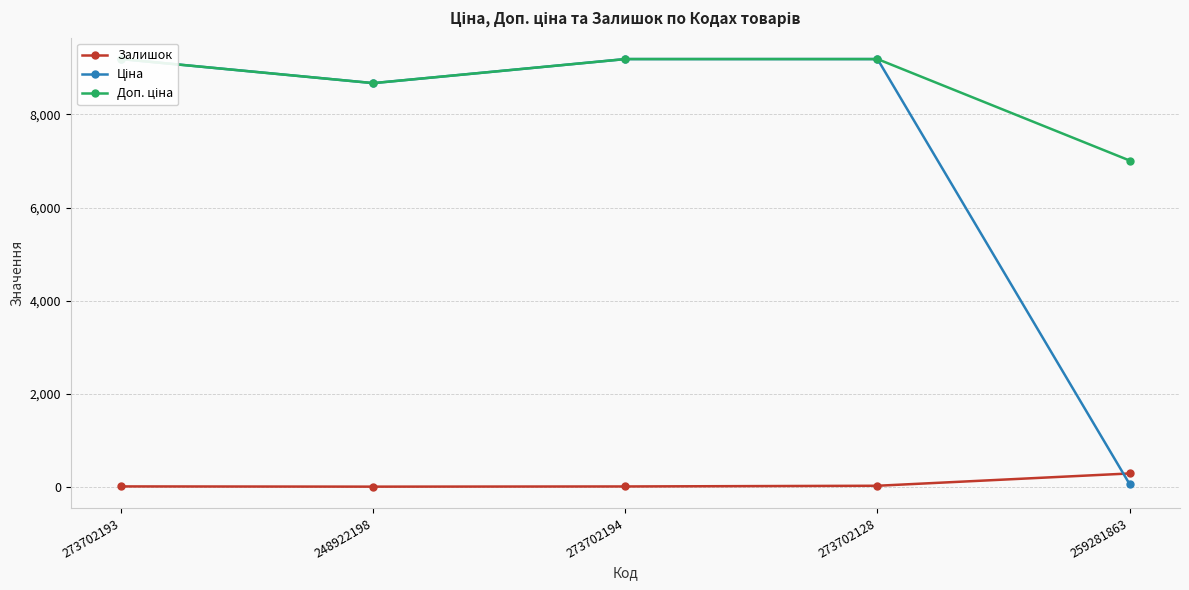

Count the number of data series in this chart.

3